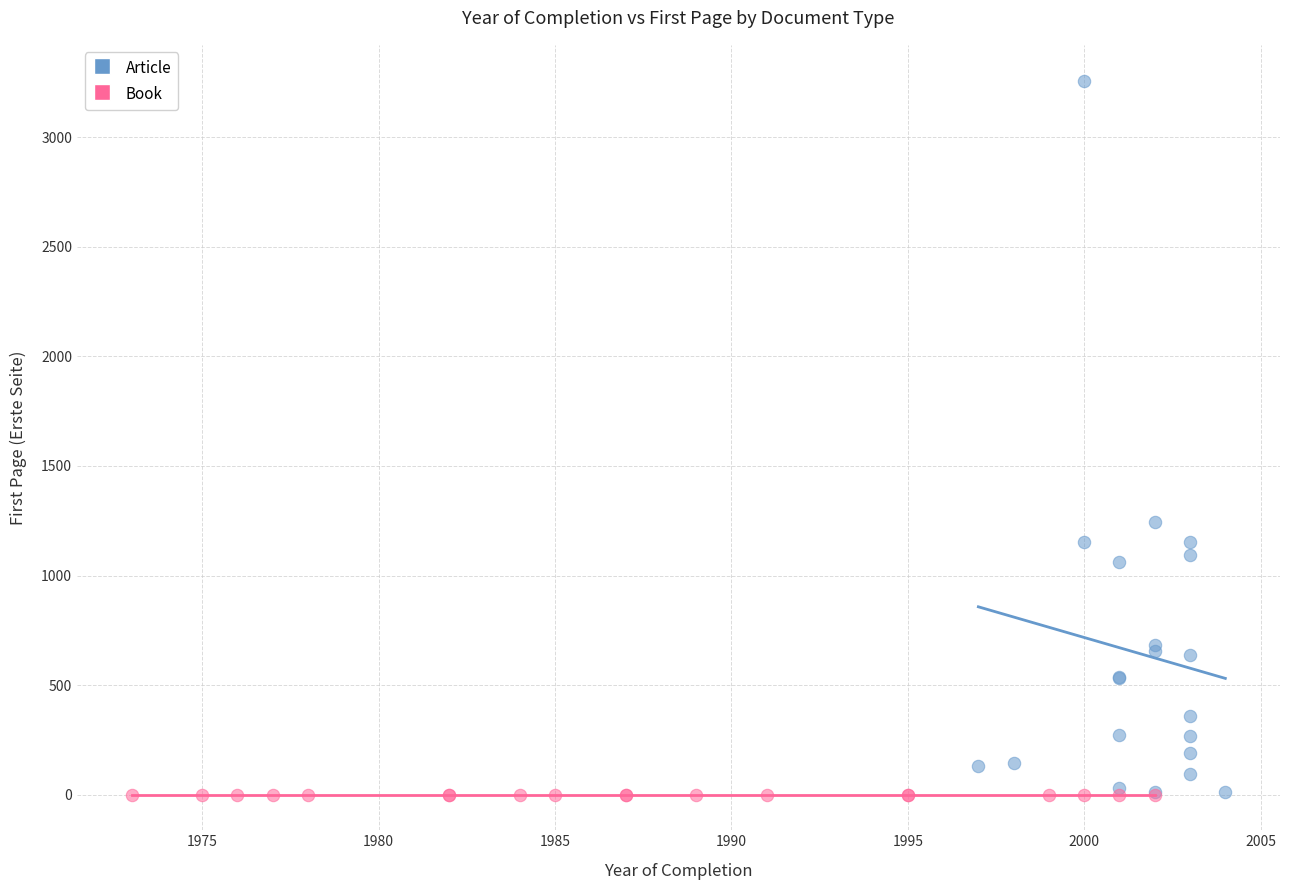

Which series contains the highest Y value?

Article